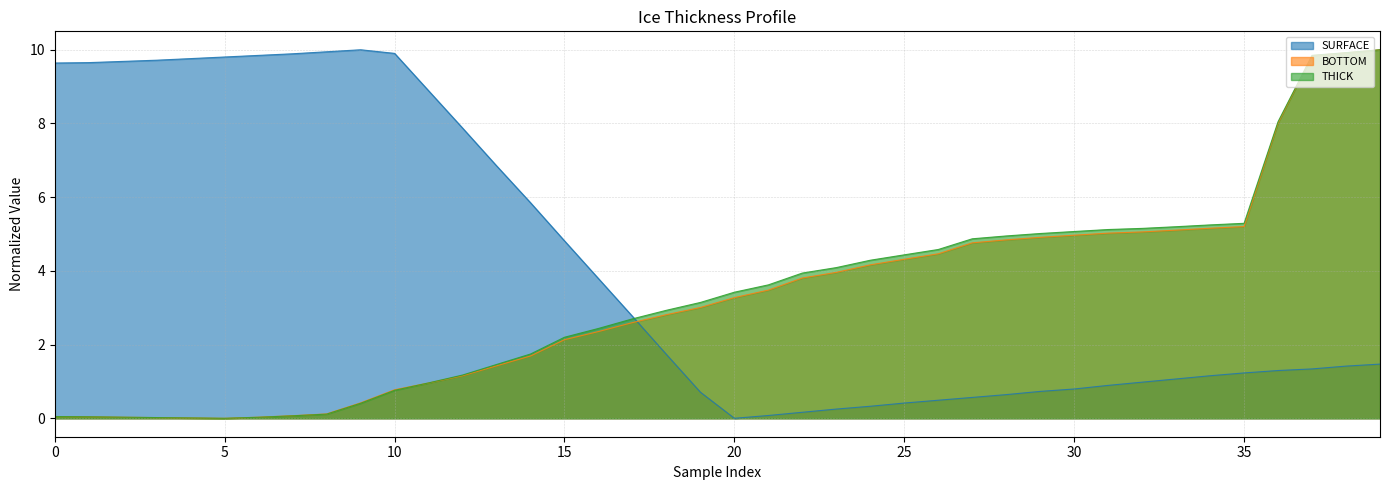

Reading left to right, list all the values displayed in this chart.

SURFACE: 9.6	9.7	9.7	9.7	9.8	9.8	9.8	9.9	9.9	10.0	9.9	8.9	7.9	6.9	5.8	4.8	3.8	2.8	1.7	0.7	0.0	0.1	0.2	0.3	0.3	0.4	0.5	0.6	0.6	0.7	0.8	0.9	1.0	1.1	1.2	1.2	1.3	1.3	1.4	1.5
BOTTOM: 0.0	0.0	0.0	0.0	0.0	0.0	0.0	0.1	0.1	0.4	0.8	1.0	1.2	1.4	1.7	2.1	2.4	2.6	2.8	3.0	3.3	3.5	3.8	4.0	4.2	4.3	4.5	4.8	4.8	4.9	5.0	5.0	5.1	5.1	5.2	5.2	8.0	9.8	9.9	10.0
THICK: 0.0	0.0	0.0	0.0	0.0	0.0	0.0	0.1	0.1	0.4	0.8	1.0	1.2	1.5	1.7	2.2	2.4	2.7	2.9	3.1	3.4	3.6	3.9	4.1	4.3	4.4	4.6	4.9	4.9	5.0	5.1	5.1	5.2	5.2	5.2	5.3	8.0	9.8	9.9	10.0